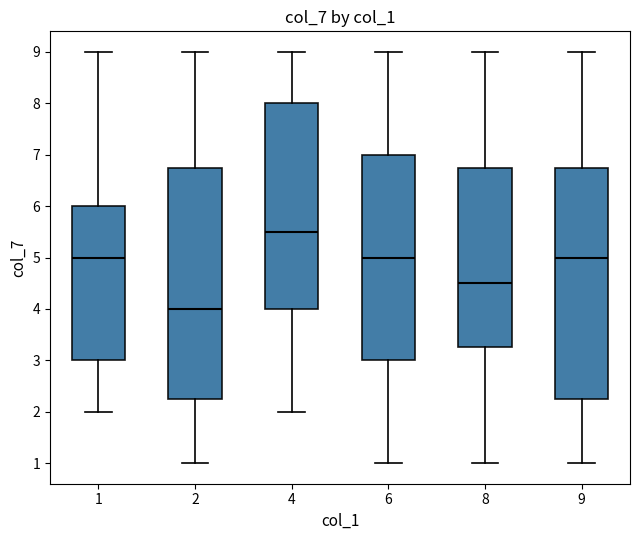

Where does the lower whisker of the box at x = 4 end on the y-axis? The values are not printed on the chart, so give them approximately, as read against the axis.

2.0